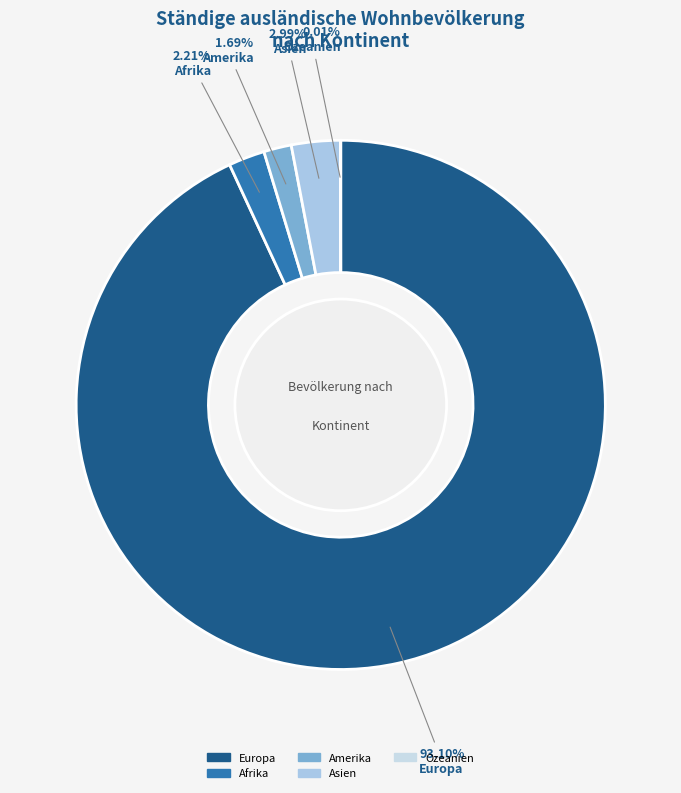

How many segments does this pie chart have?

5